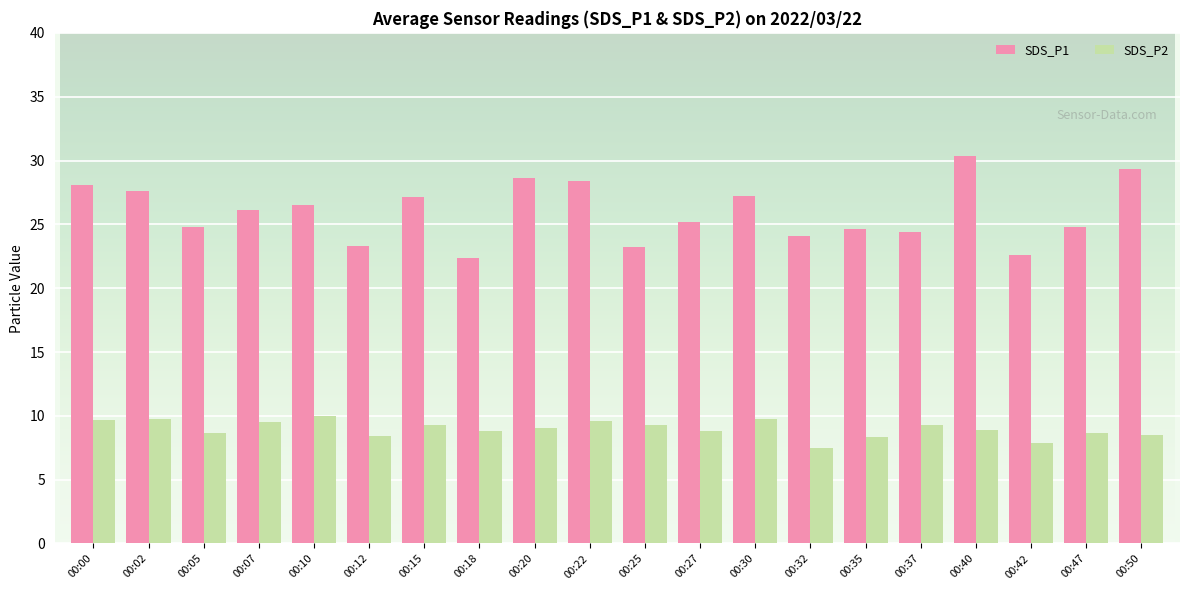

How many values in the SDS_P1 series exceed 26?

10